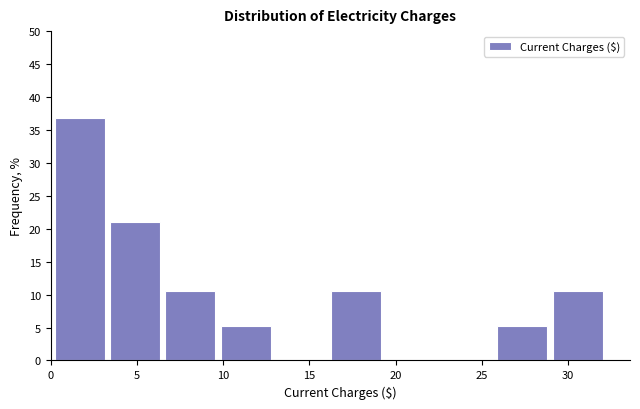

Which range on the x-axis has the tallest bar?

0.0 to 3.5